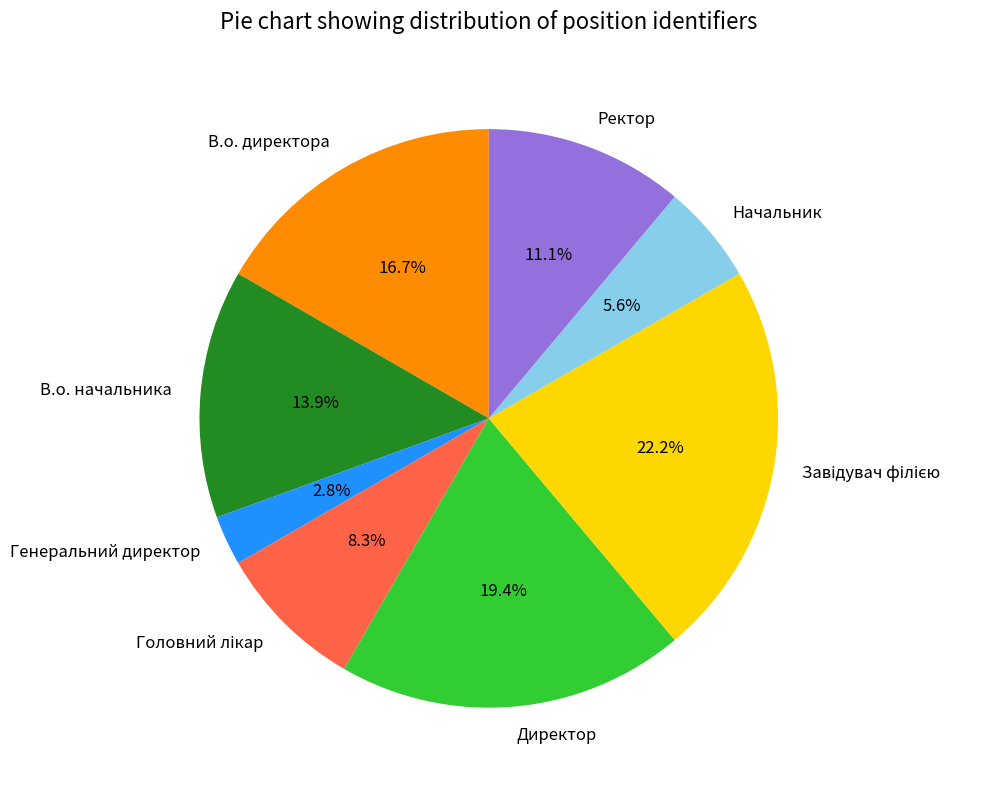

Count the number of slices in the pie.

8